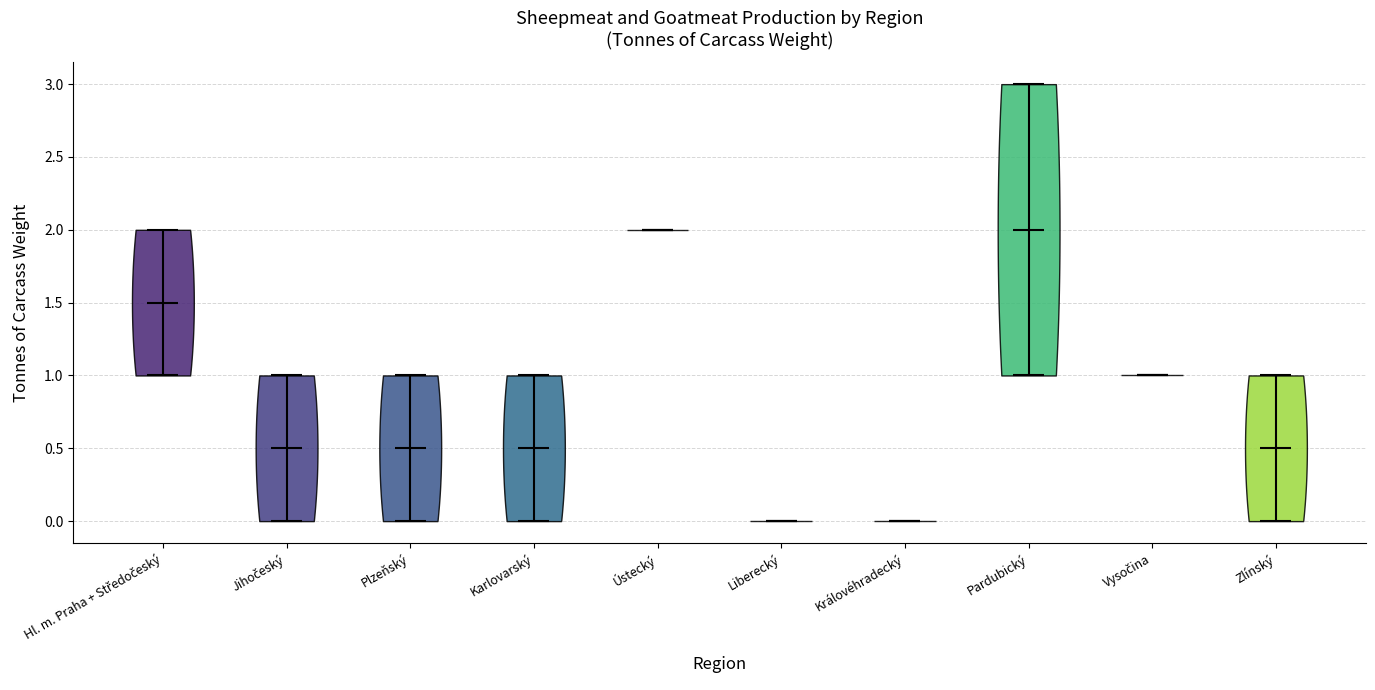

What is the highest point the violin for Ústecký reaches on the y-axis? The values are not printed on the chart, so give them approximately, as read against the axis.

2.0